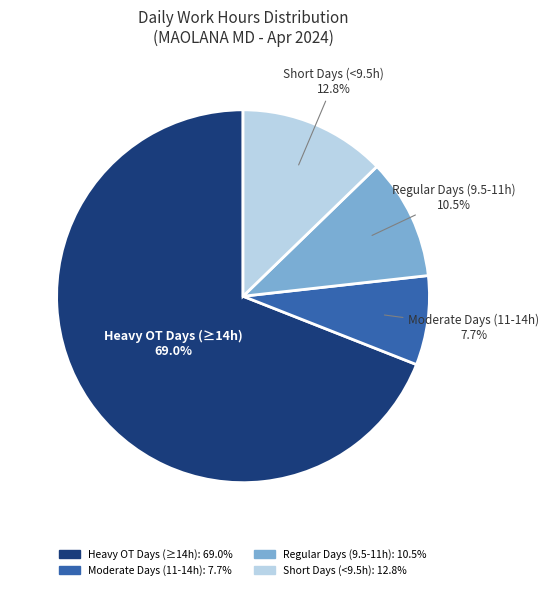

Is there any slice that represents more than half of the pie?

Yes